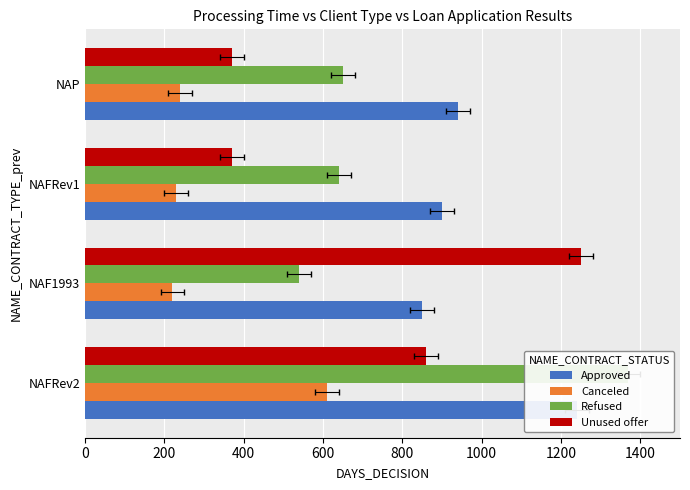

How many data points in Refused are above 650?

1